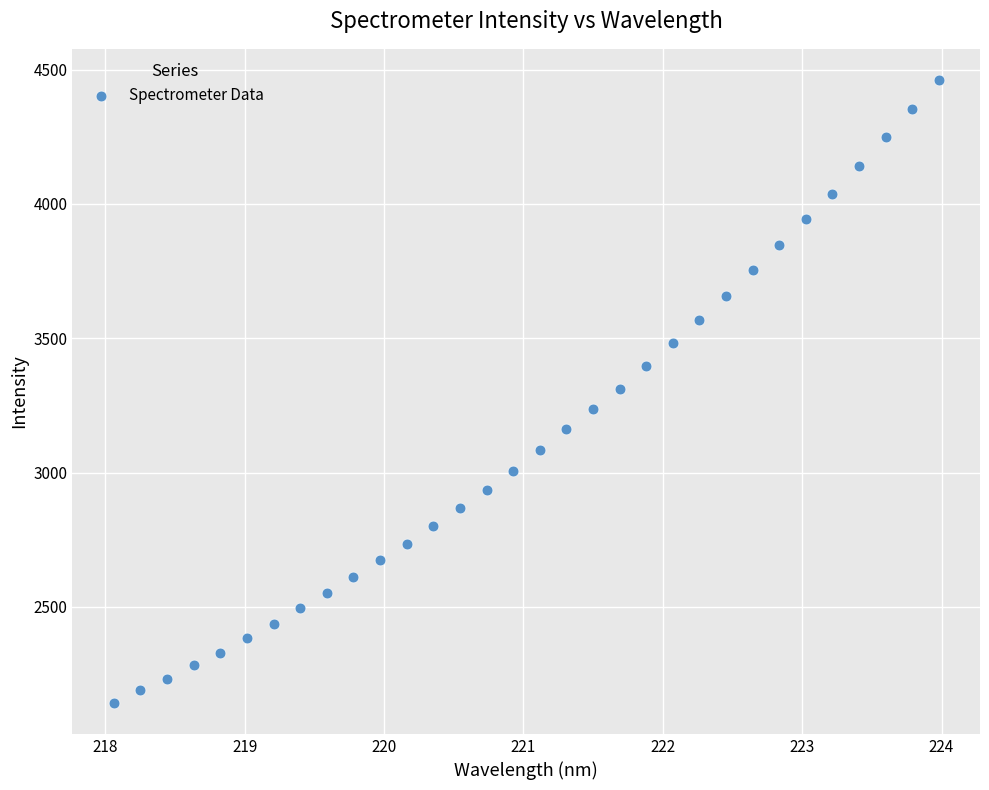

What is the range of X values (max minus min)?

5.9